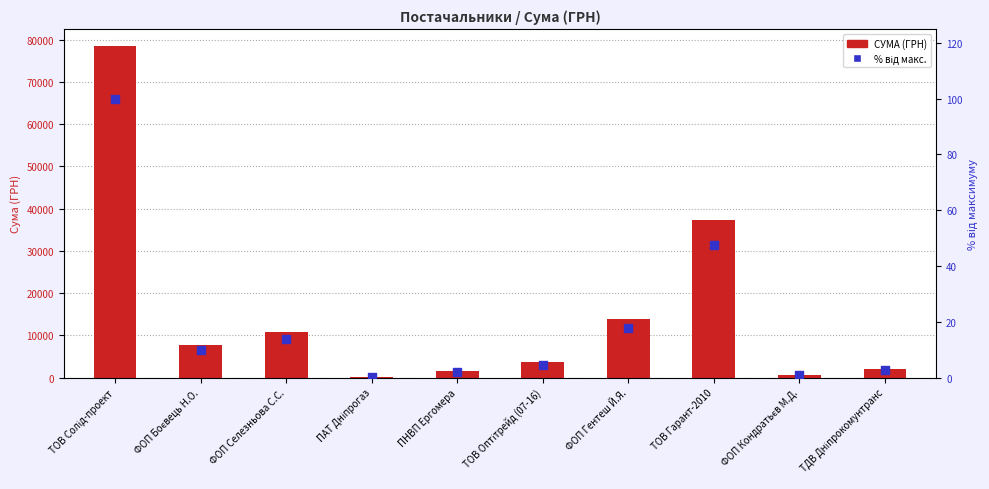

At how many categories does at least one series exceed 484?

9